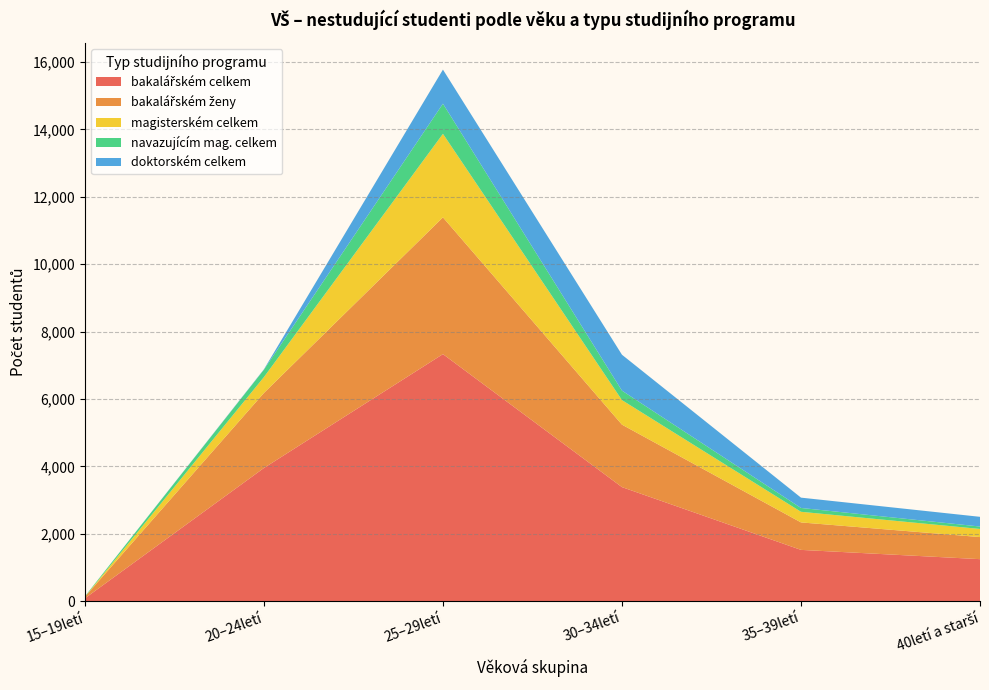

Reading right to left, what are all the values shown in this chart?

bakalářském celkem: 1250	1525	3387	7332	3954	88
bakalářském ženy: 655	815	1853	4057	2226	47
magisterském celkem: 241	315	728	2478	471	0
navazujícím mag. celkem: 72	114	281	894	219	13
doktorském celkem: 288	306	1065	1011	12	0